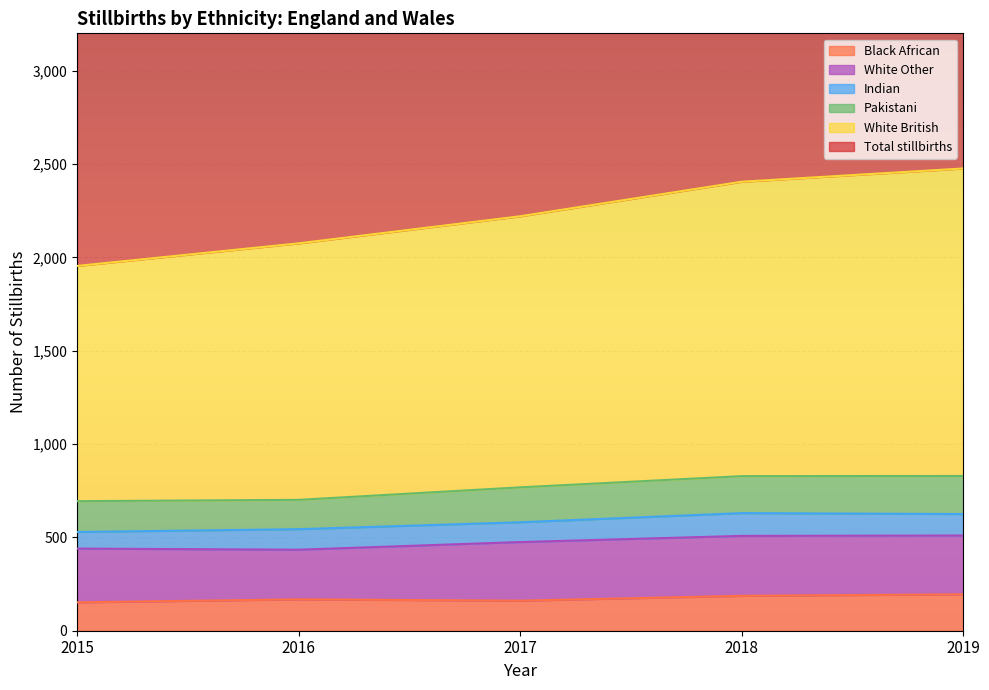

Is it true that Total stillbirths equals 7019 at 2017?

False